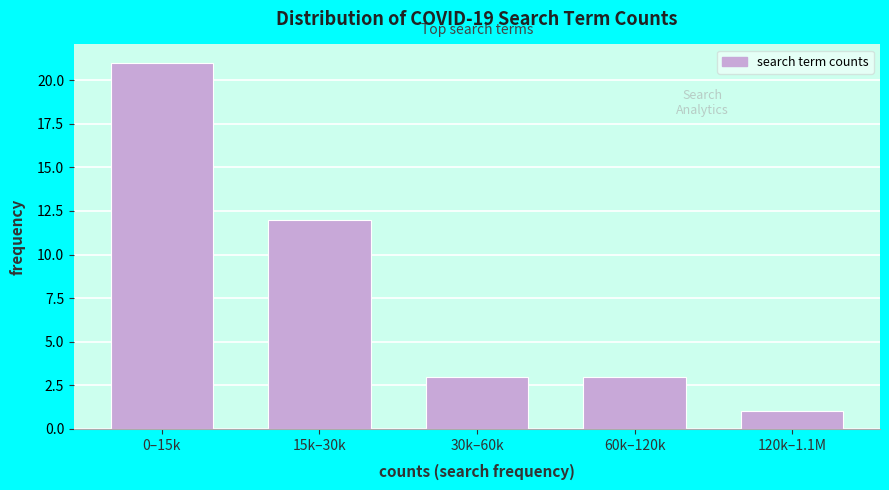

Reading left to right, transcribe all the data shown in this chart.

0–15k=21	15k–30k=12	30k–60k=3	60k–120k=3	120k–1.1M=1